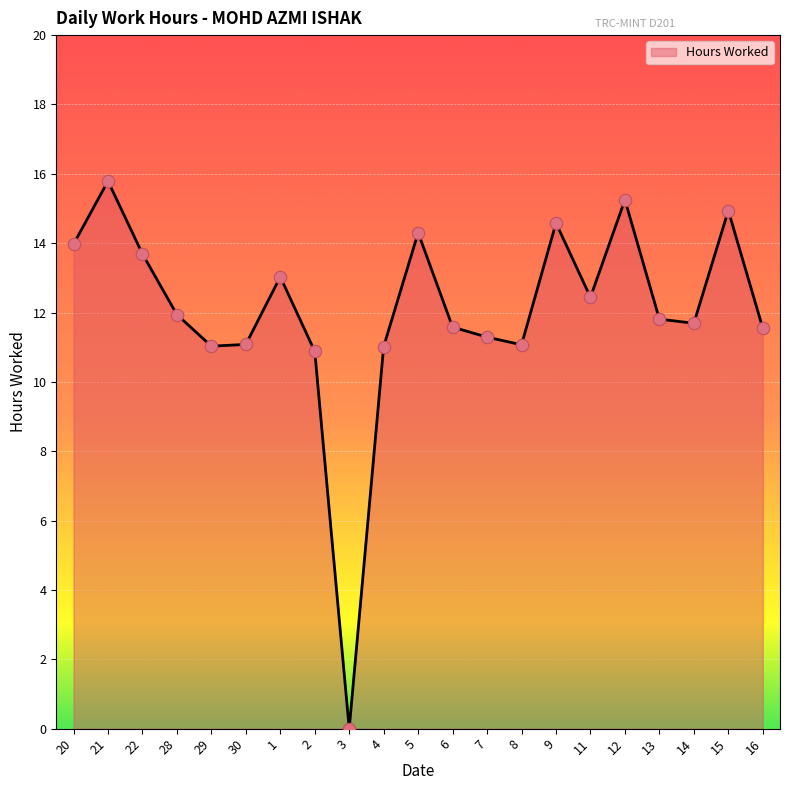

Between 8 and 2, which is larger?

8